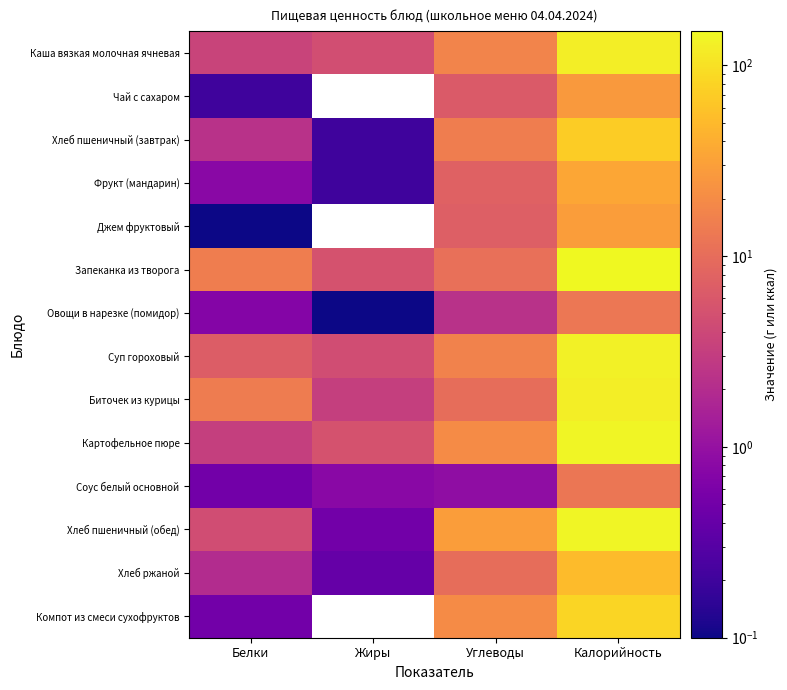

Between Жиры and Калорийность, which series saw the biggest shift?

Запеканка из творога